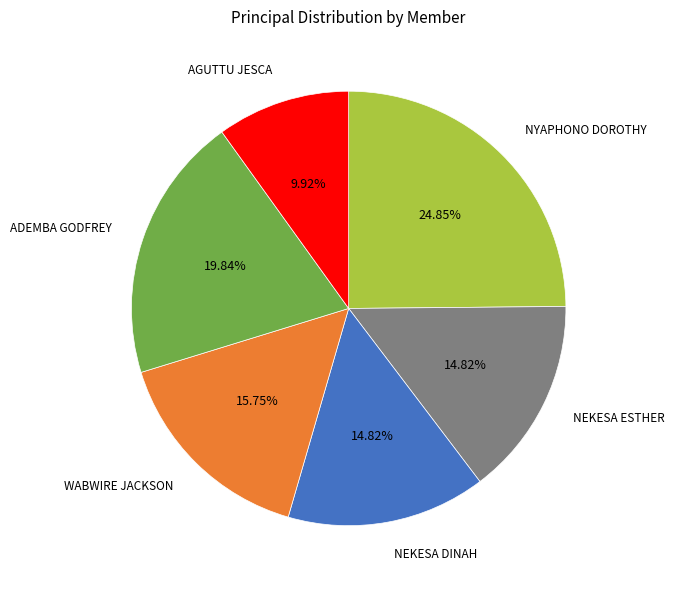

Count the number of slices in the pie.

6